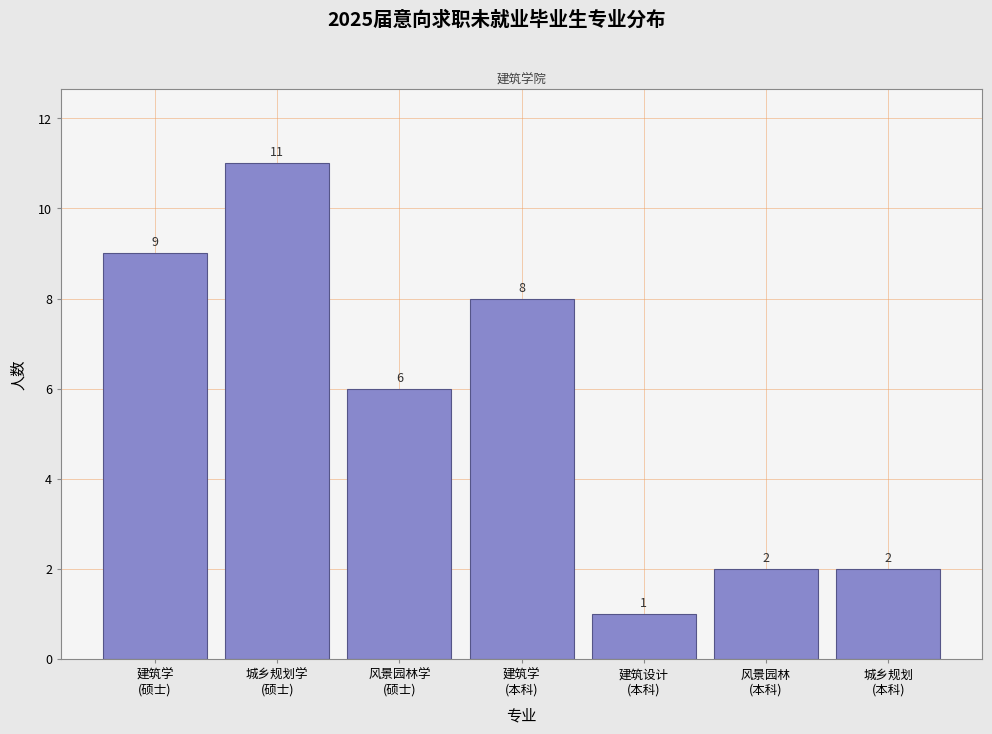

Reading right to left, transcribe all the data shown in this chart.

2	2	1	8	6	11	9